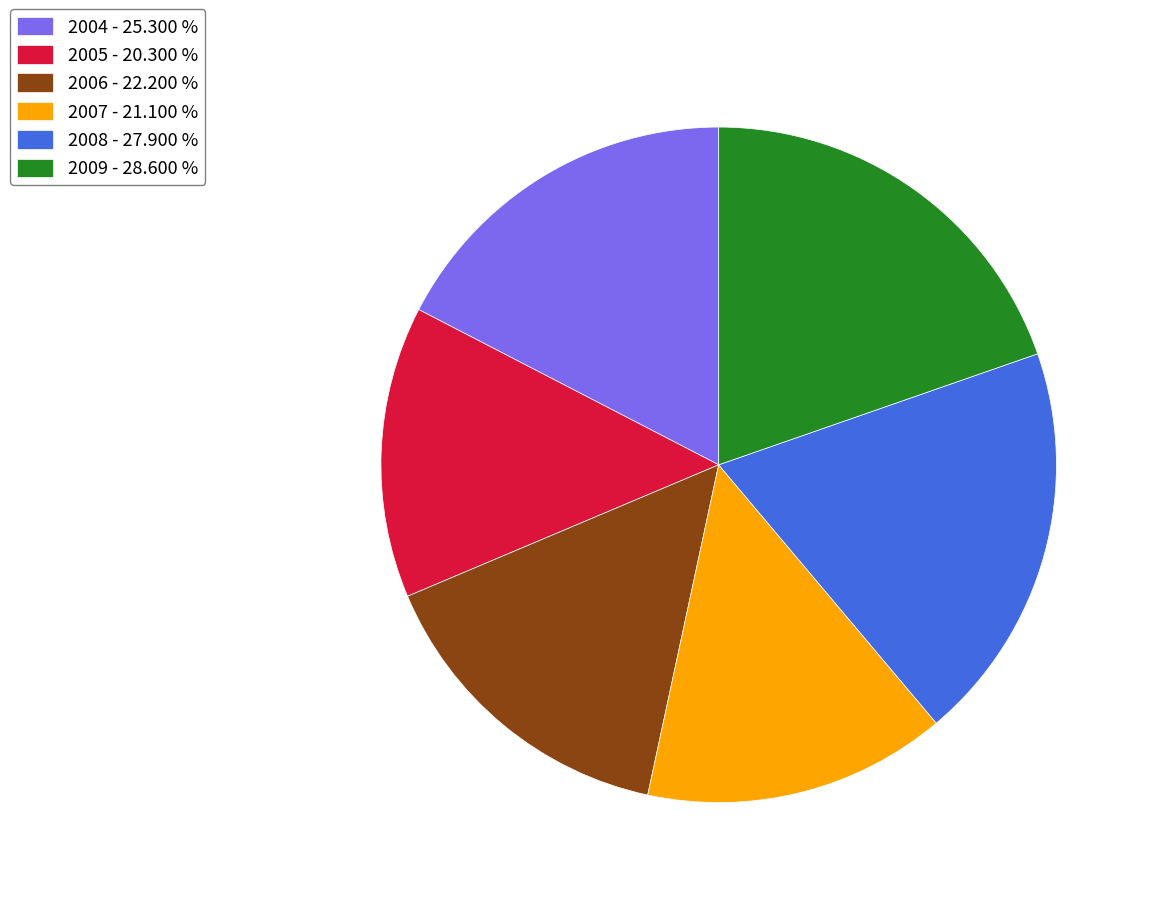

Combined, do 2008 and 2006 account for over 50%?

No